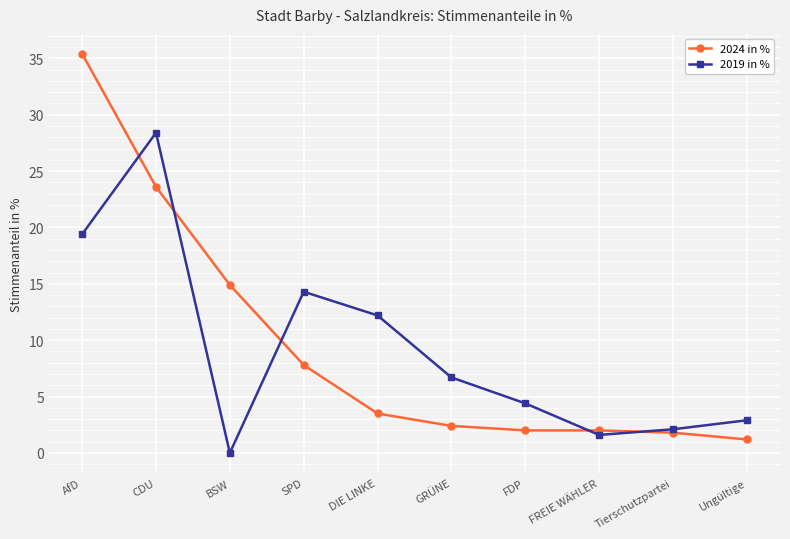

Reading right to left, list all the values displayed in this chart.

2024 in %: Ungültige=1.2	Tierschutzpartei=1.8	FREIE WÄHLER=2.0	FDP=2.0	GRÜNE=2.4	DIE LINKE=3.5	SPD=7.8	BSW=14.9	CDU=23.6	AfD=35.4
2019 in %: Ungültige=2.9	Tierschutzpartei=2.1	FREIE WÄHLER=1.6	FDP=4.4	GRÜNE=6.7	DIE LINKE=12.2	SPD=14.3	BSW=0.0	CDU=28.4	AfD=19.4